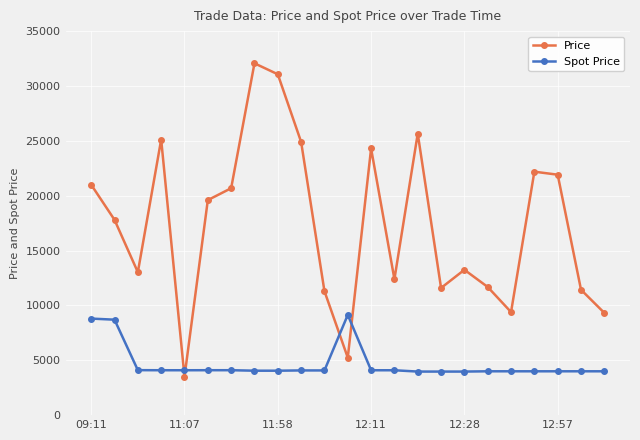

Rank the series by their maximum value, from highest to lowest.

Price, Spot Price